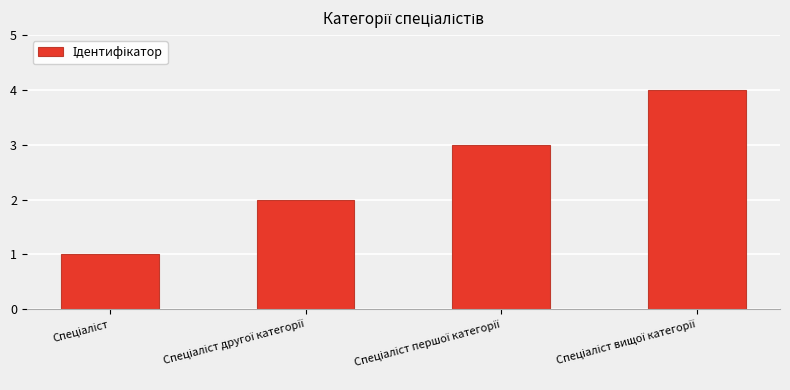

What is the difference between the second highest and second lowest values?

1